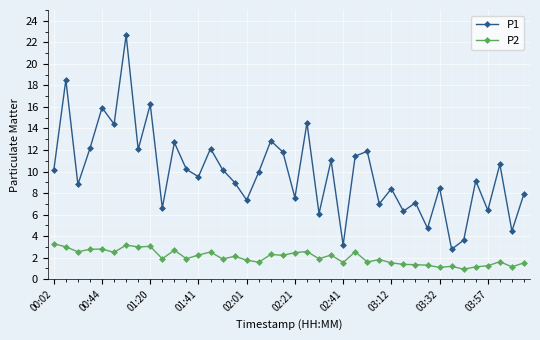

What is the value of the P1 point at the 6th from the left?

14.4